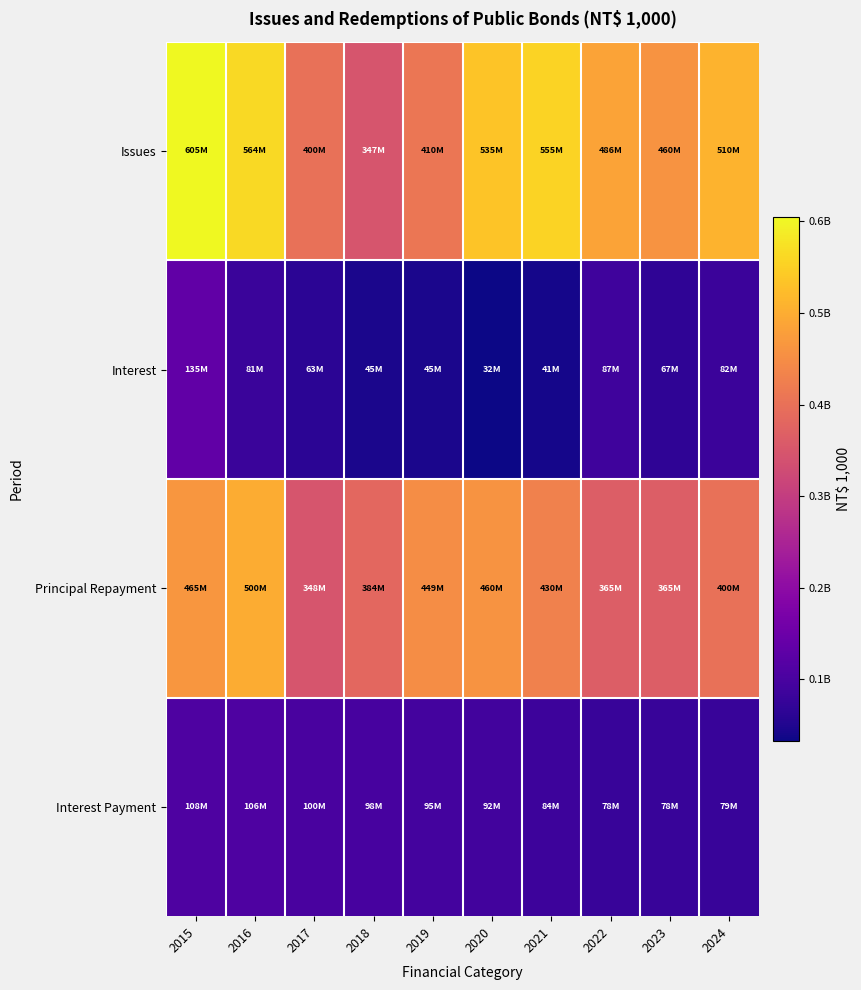

At 2019, list the series in order from smallest to largest.

Interest, Interest Payment, Issues, Principal Repayment